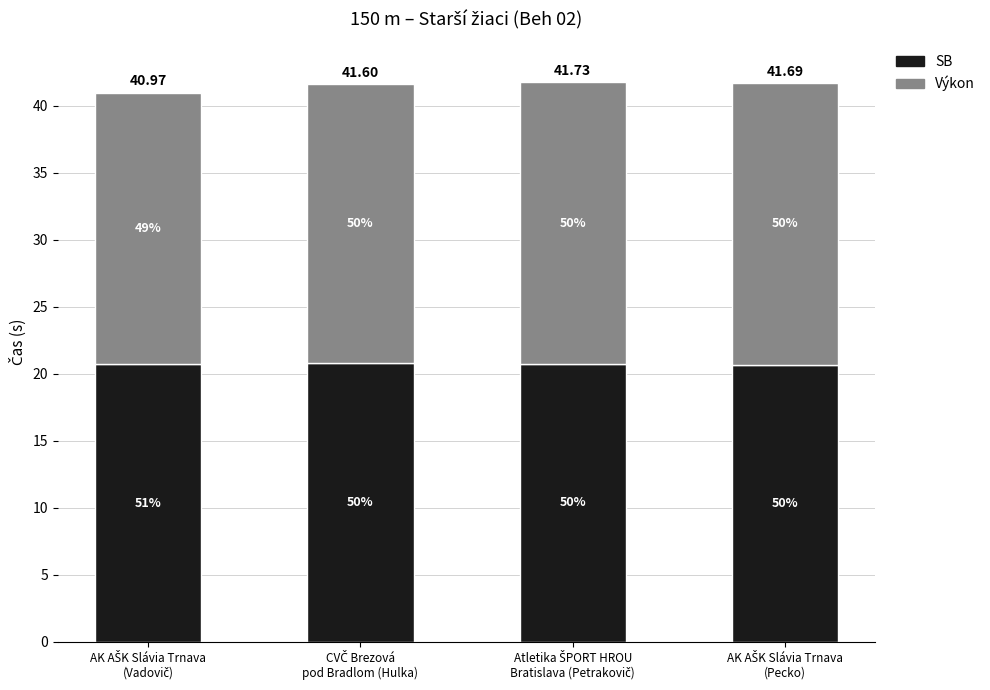

Count the SB values in the range 20 to 21.

4